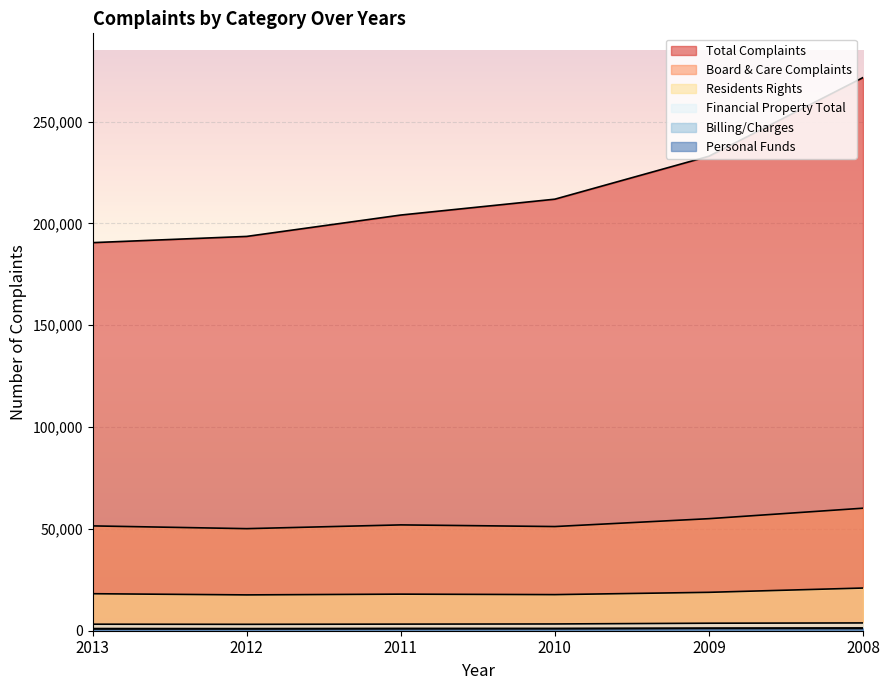

How many categories are shown in the chart?

6